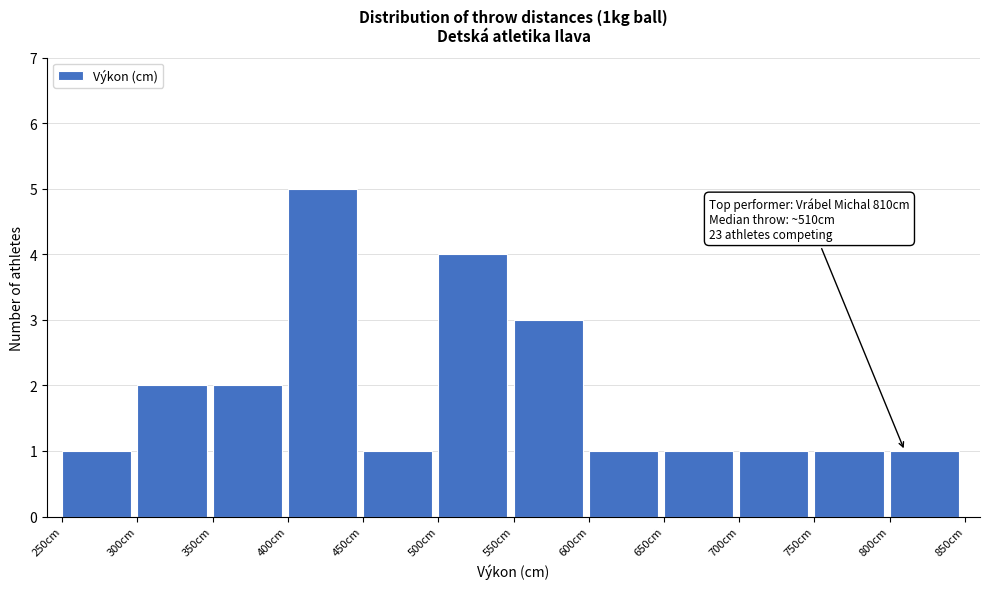

Over which range of the x-axis is the bar tallest?

400 to 450